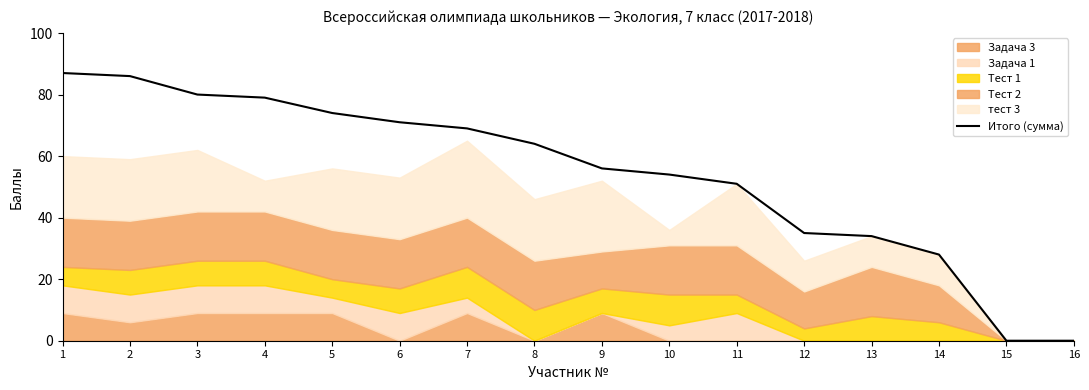

What is the difference between the values at 10 and 12?

19